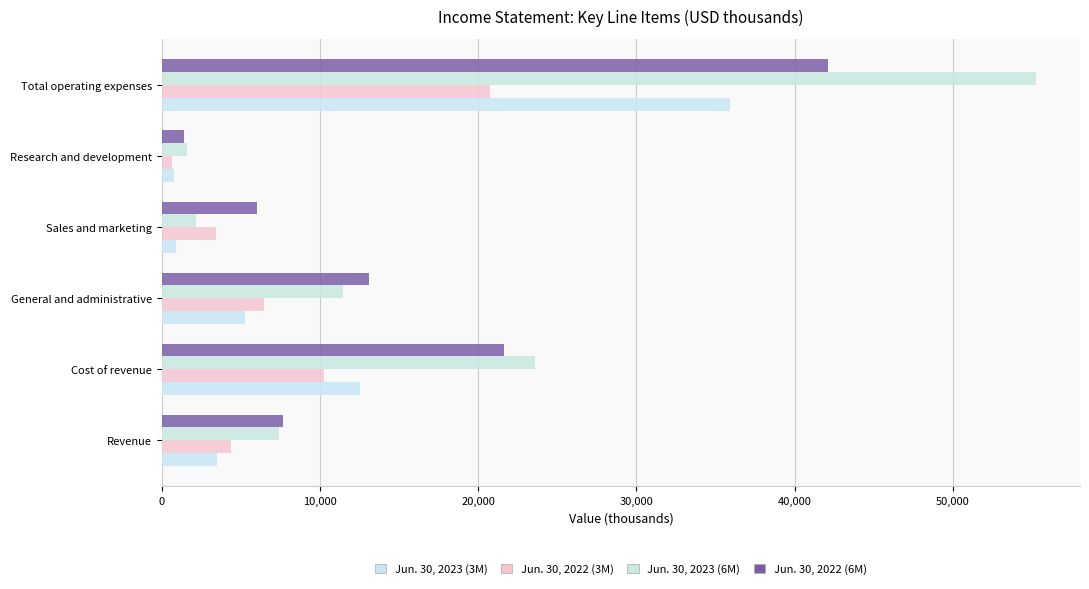

How many values in the Jun. 30, 2022 (3M) series are below 6436?

3